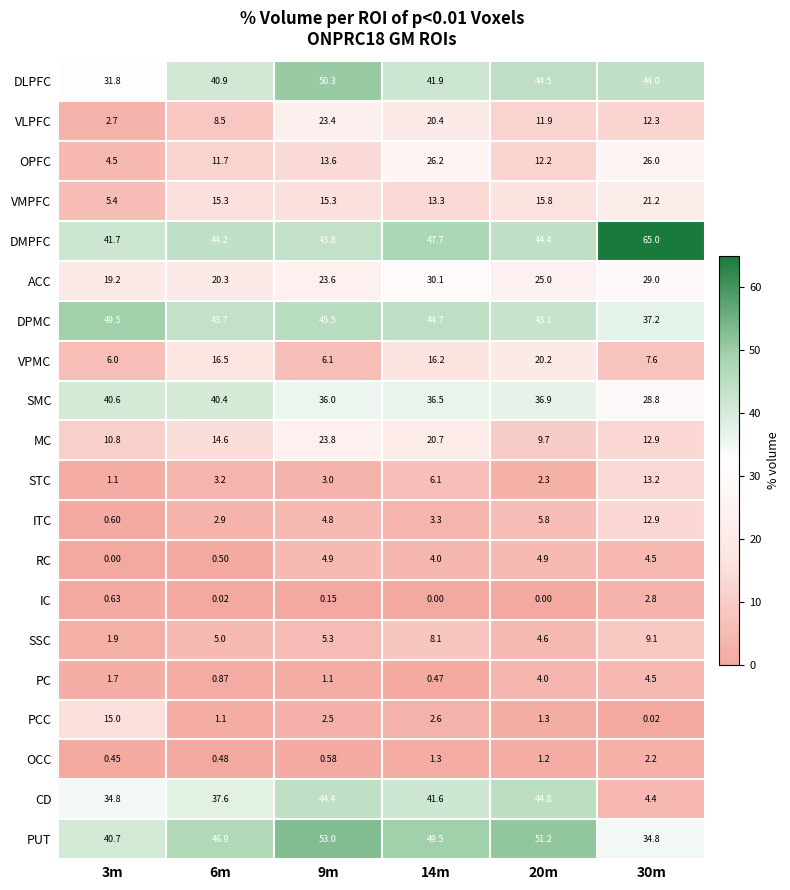

Rank the series at 14m from lowest to highest value.

IC, PC, OCC, PCC, ITC, RC, STC, SSC, VMPFC, VPMC, VLPFC, MC, OPFC, ACC, SMC, CD, DLPFC, DPMC, DMPFC, PUT